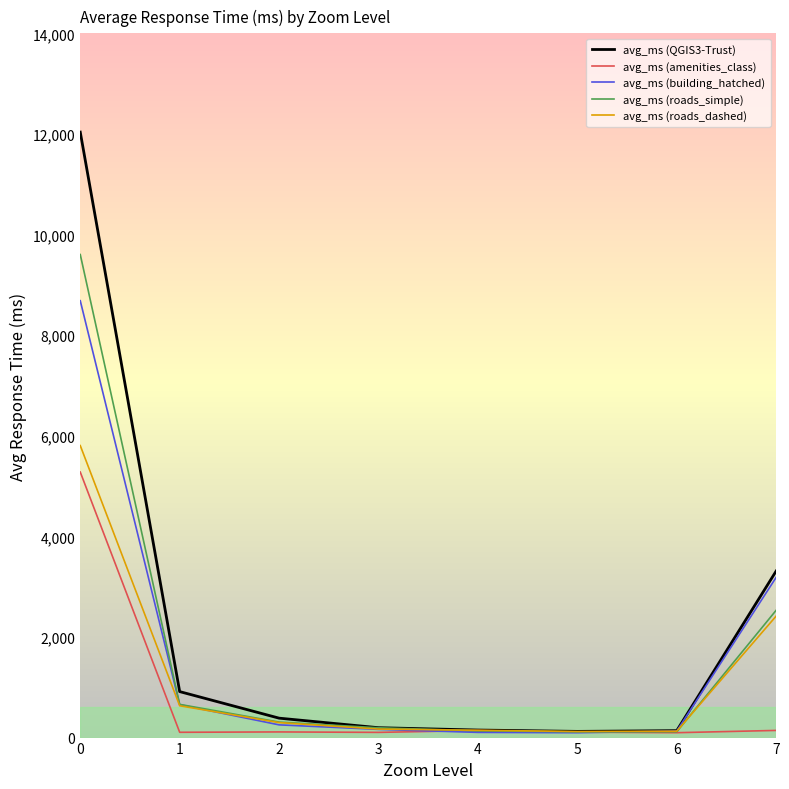

What is the spread (max minus min) of values at 2?

273.8